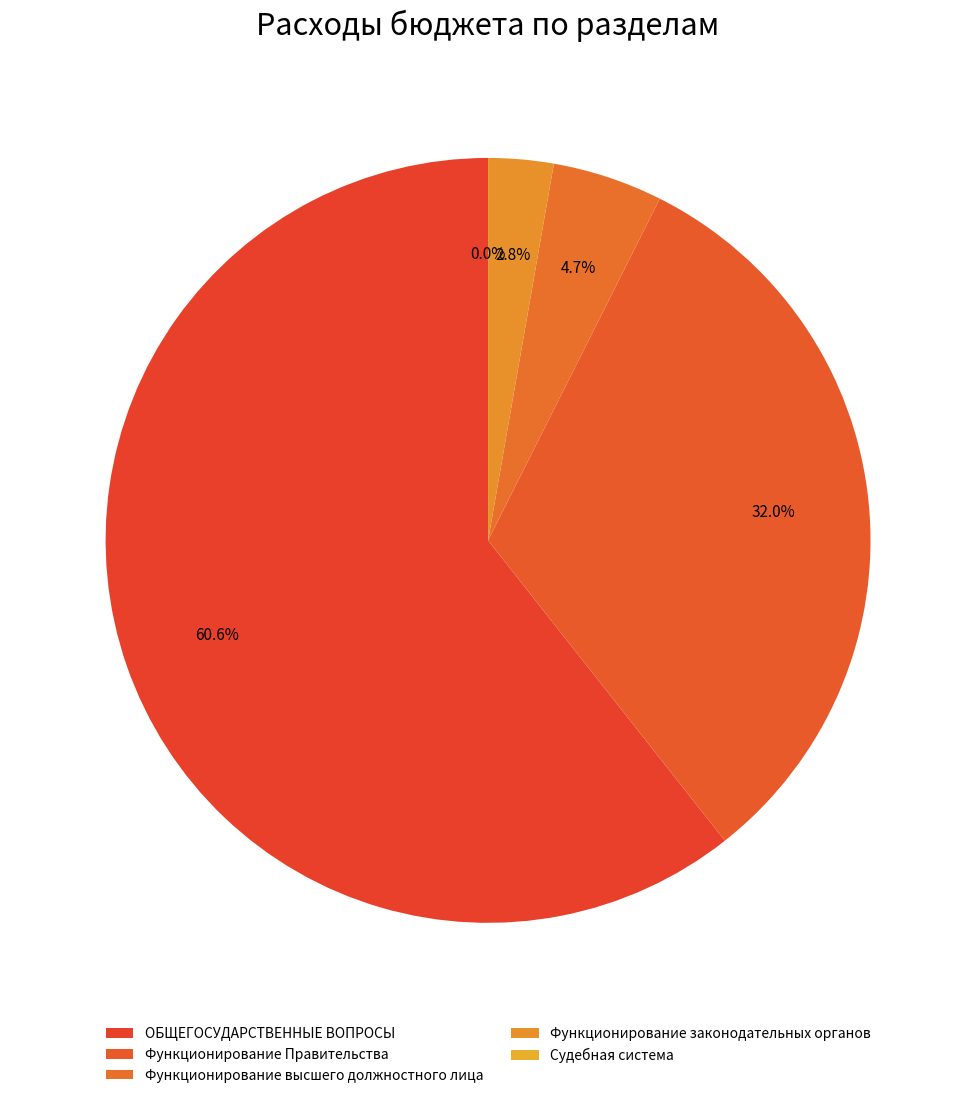

The ОБЩЕГОСУДАРСТВЕННЫЕ ВОПРОСЫ slice represents 61% of the pie. True or false?

True